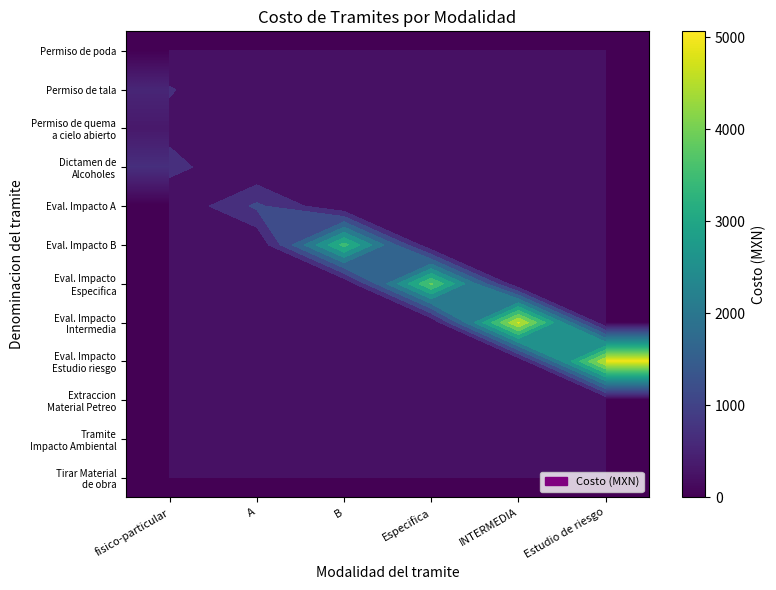

Rank the categories by Eval. Impacto Especifica value from highest to lowest.

Especifica, fisico-particular, A, B, INTERMEDIA, Estudio de riesgo